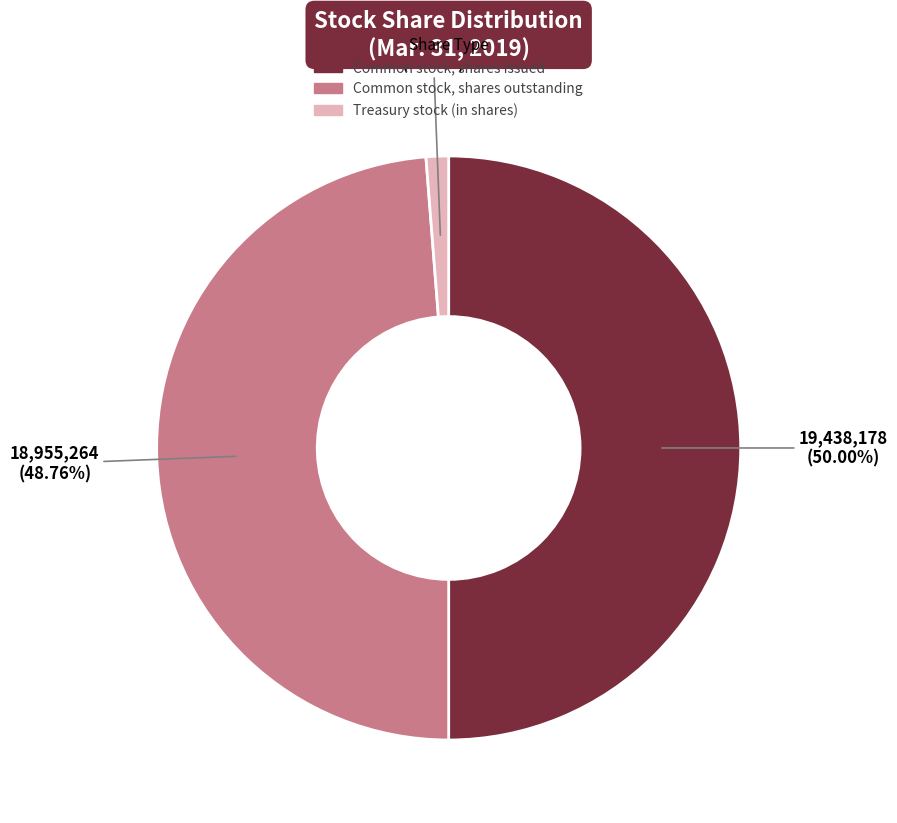

What percentage do Treasury stock (in shares) and Common stock, shares outstanding together represent?

50.0%